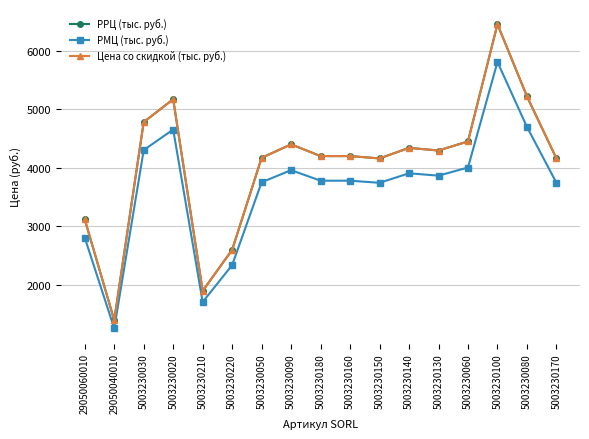

How many data points in РРЦ (тыс. руб.) are less than 4200?

7